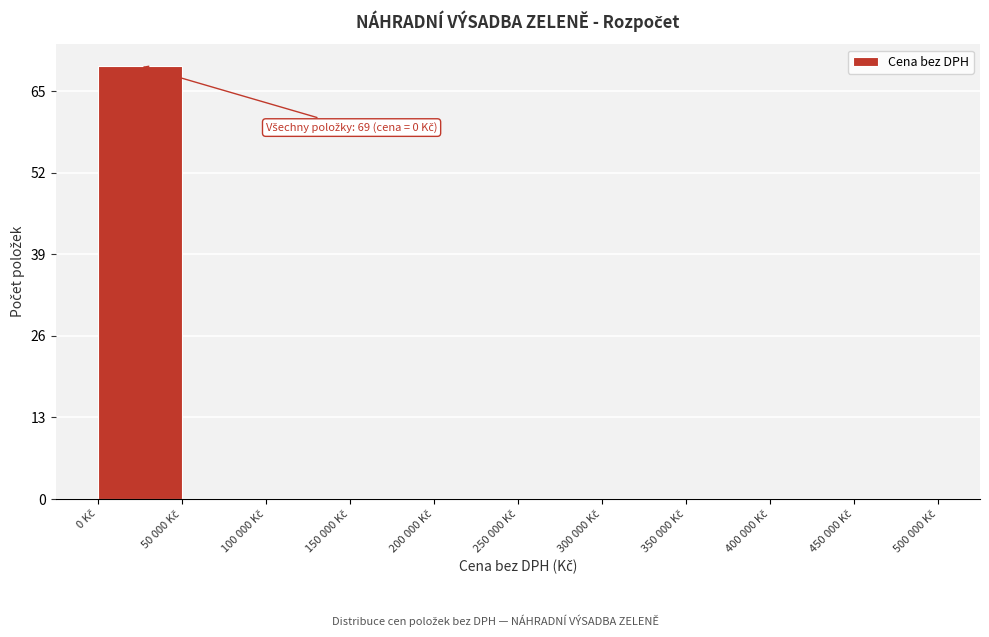

What is the maximum value shown in the chart?

69